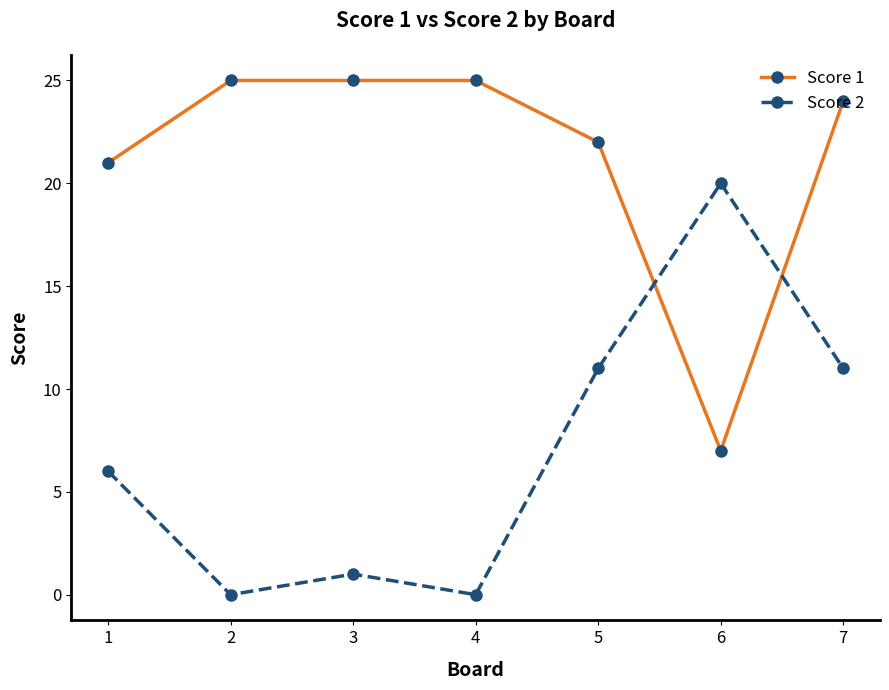

Reading left to right, transcribe all the data shown in this chart.

Score 1: 21	25	25	25	22	7	24
Score 2: 6	0	1	0	11	20	11